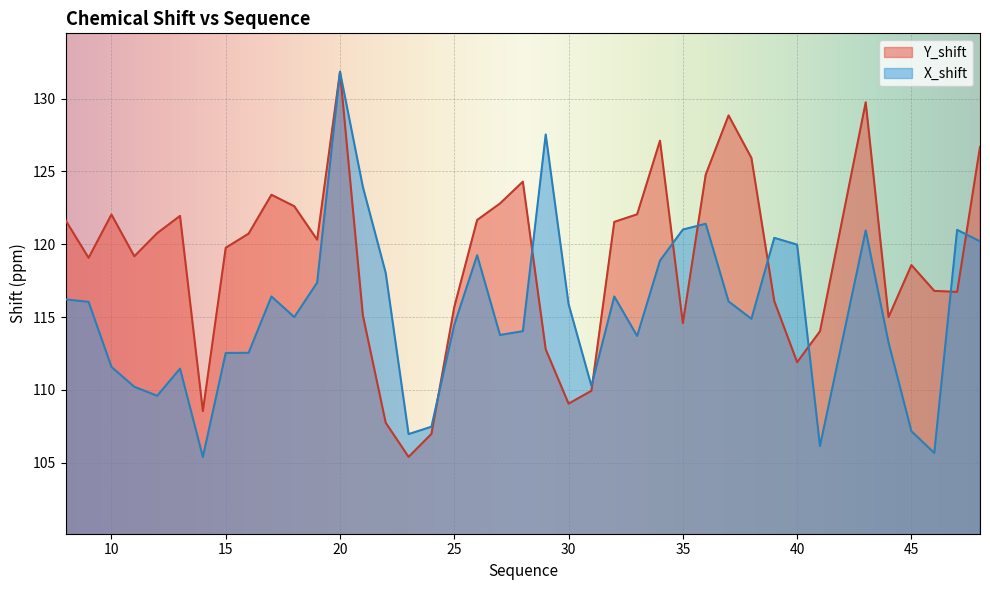

Where do X_shift and Y_shift first cross each other?

24 and 25